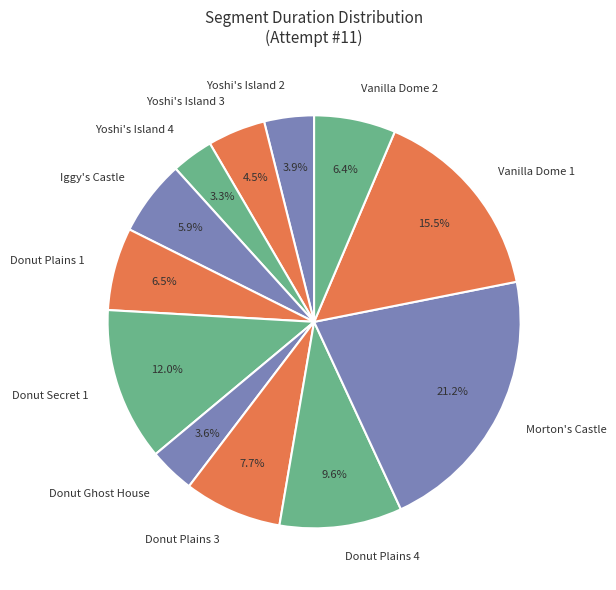

How many slices are in this pie chart?

12